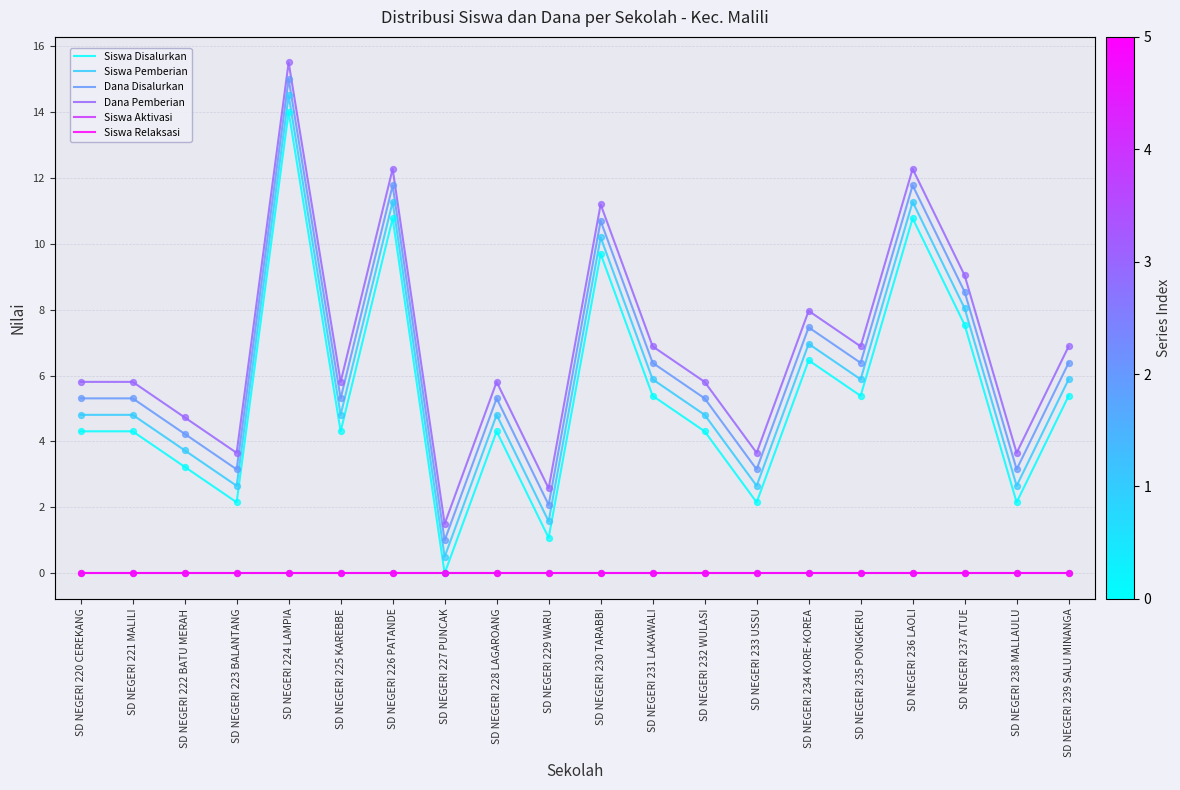

At how many categories does at least one series exceed 1?

20